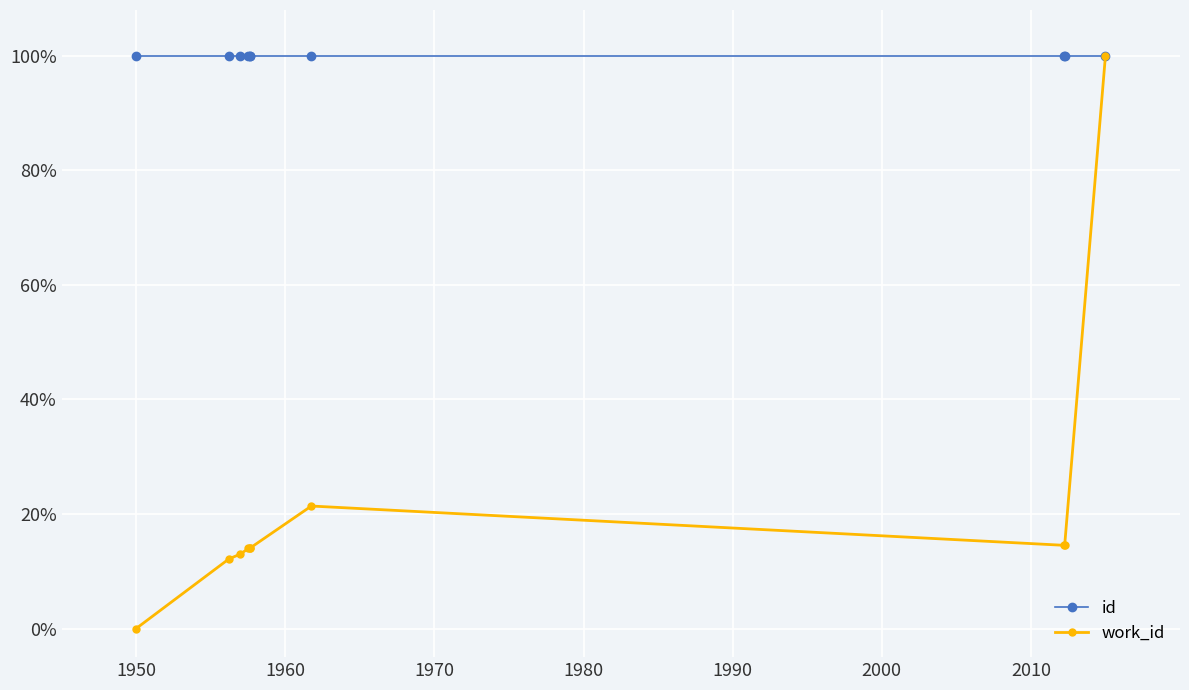

Is this an area chart (filled region under the line)?

No